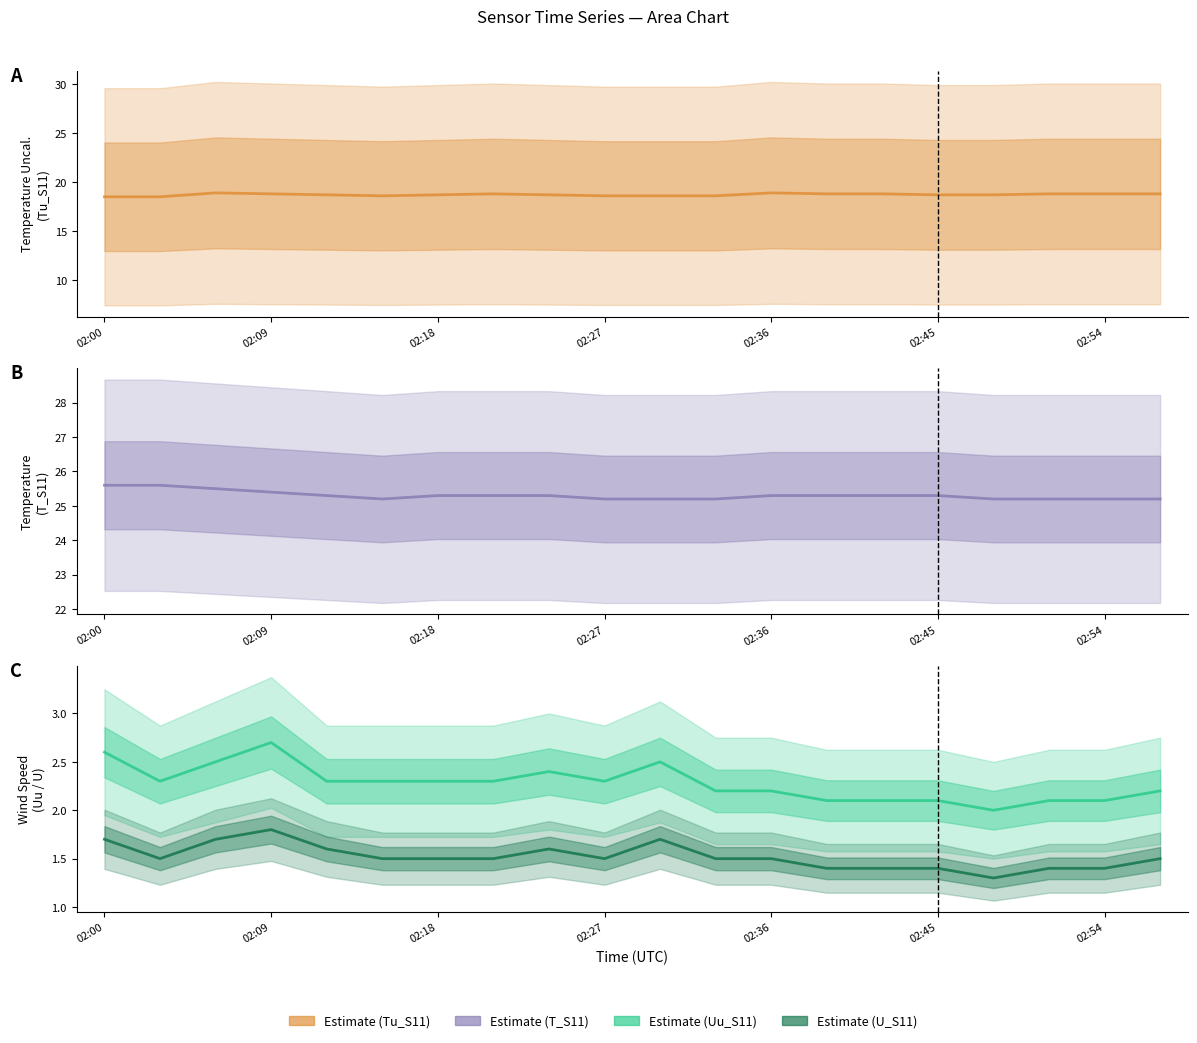

What is the sum of the T_S11 Estimate values at 7 and 02:27?

50.7